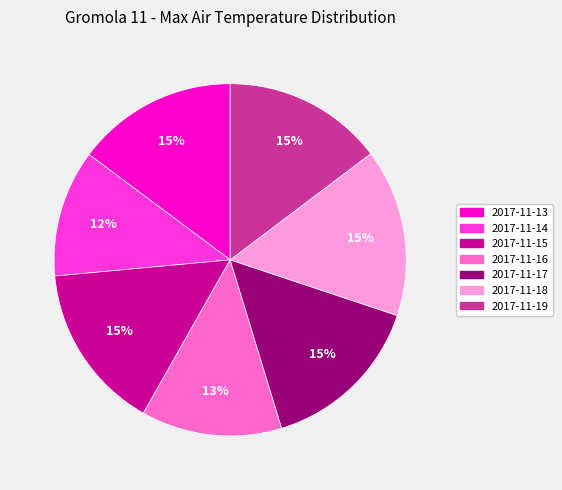

To the nearest percent, what percentage of the pie is 2017-11-19?

15%